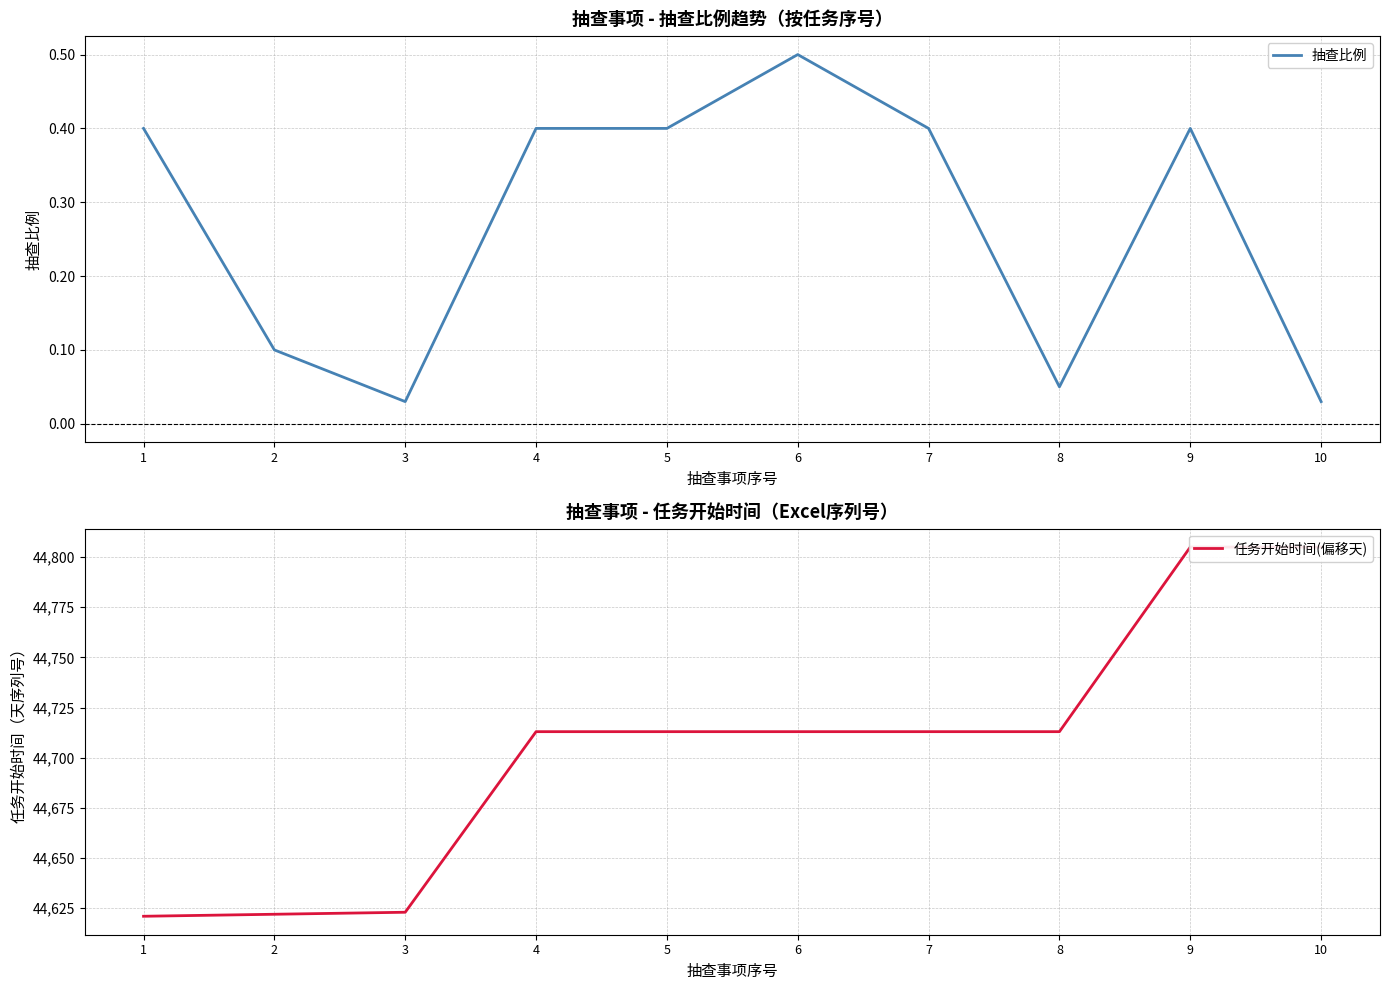

Which has a higher value, 6 or 8?

6